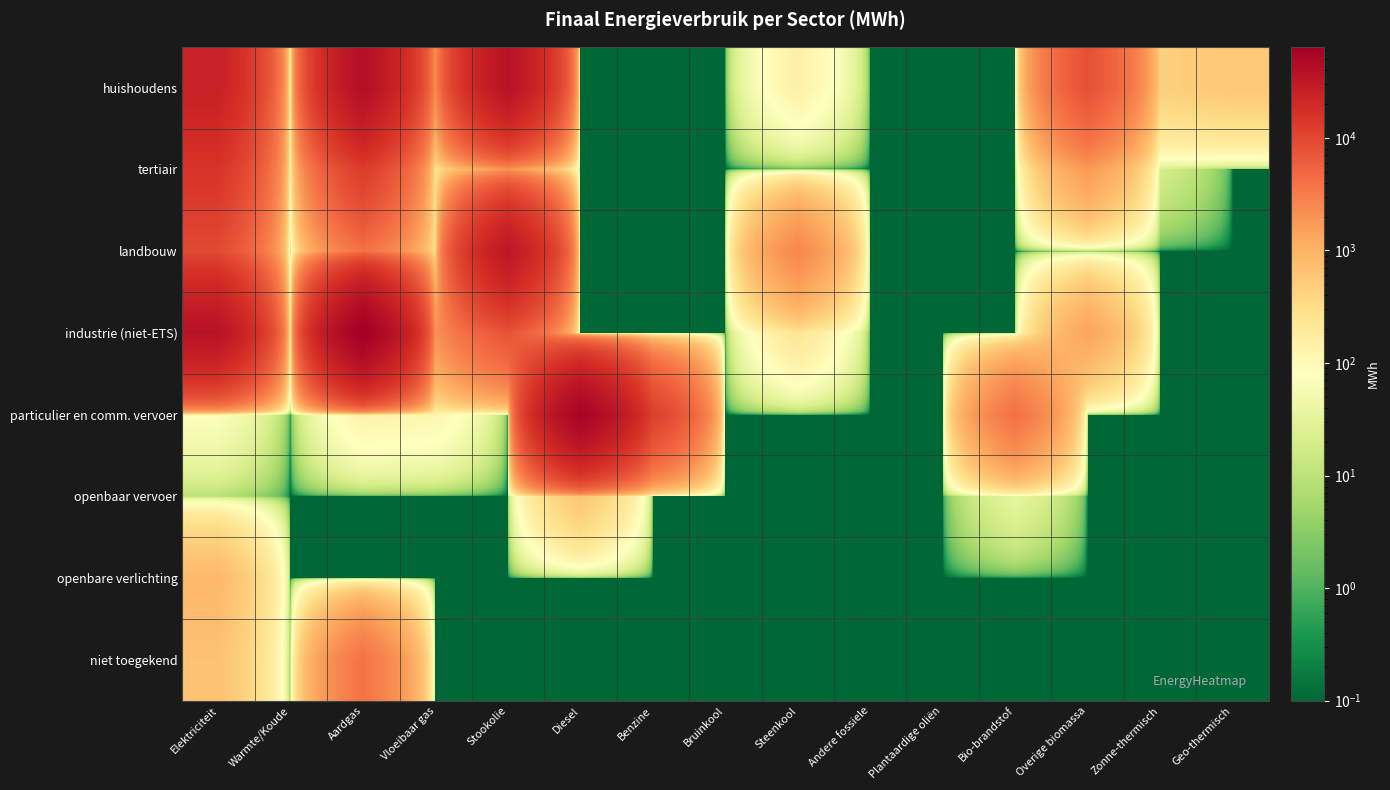

What is the spread (max minus min) of values at Elektriciteit?

36745.9